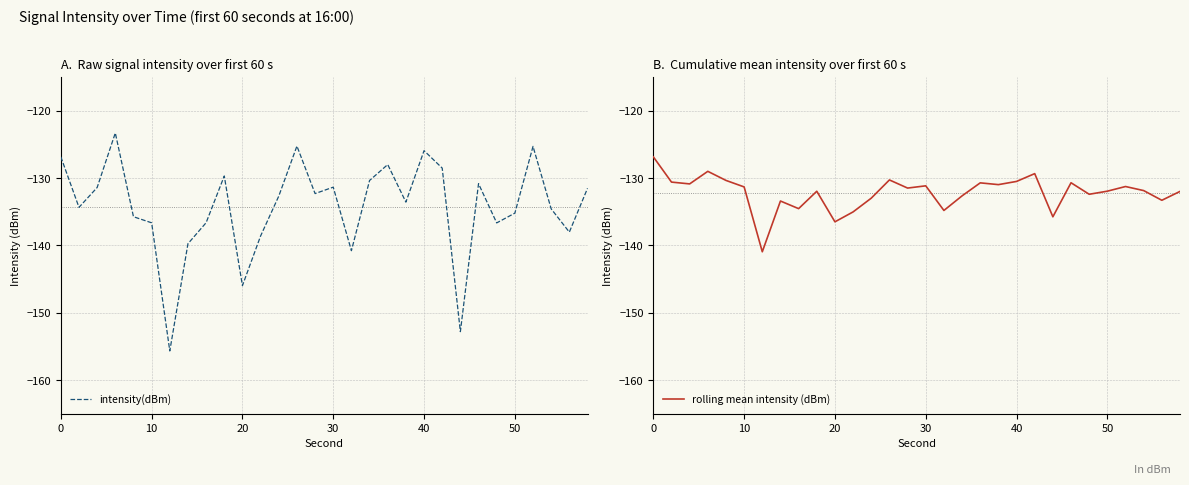

Reading left to right, list all the values displayed in this chart.

intensity(dBm): -126.8	-134.3	-131.4	-123.3	-135.7	-136.6	-155.7	-139.8	-136.6	-129.7	-146.0	-138.6	-132.7	-125.2	-132.3	-131.3	-140.8	-130.4	-128.0	-133.6	-125.9	-128.5	-152.8	-130.8	-136.7	-135.2	-125.3	-134.6	-138.0	-131.5
rolling mean intensity (dBm): -126.8	-130.6	-130.9	-129.0	-130.3	-131.3	-140.9	-133.4	-134.5	-132.0	-136.5	-135.0	-133.0	-130.3	-131.5	-131.2	-134.8	-132.6	-130.7	-131.0	-130.5	-129.3	-135.8	-130.7	-132.4	-131.9	-131.3	-131.9	-133.3	-132.0